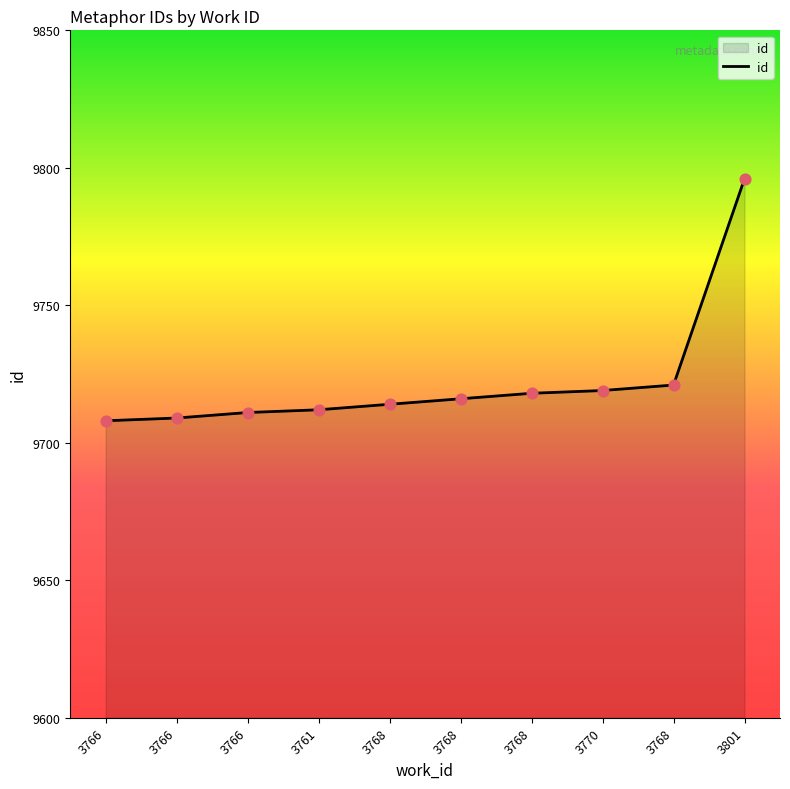

What is the change in value from 3766 to 3768?

+10